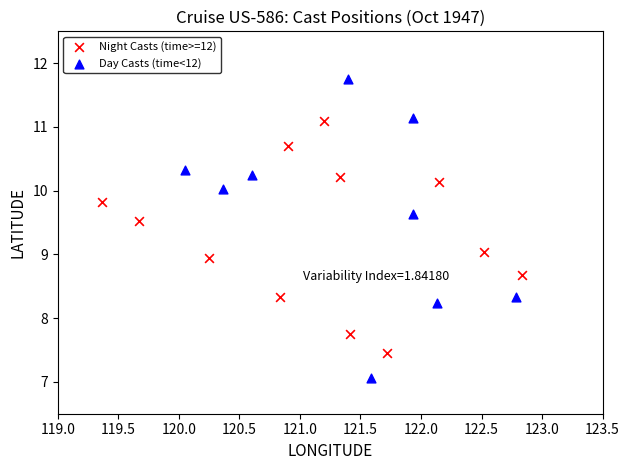

Which series contains the lowest Y value?

Day Casts (time<12)